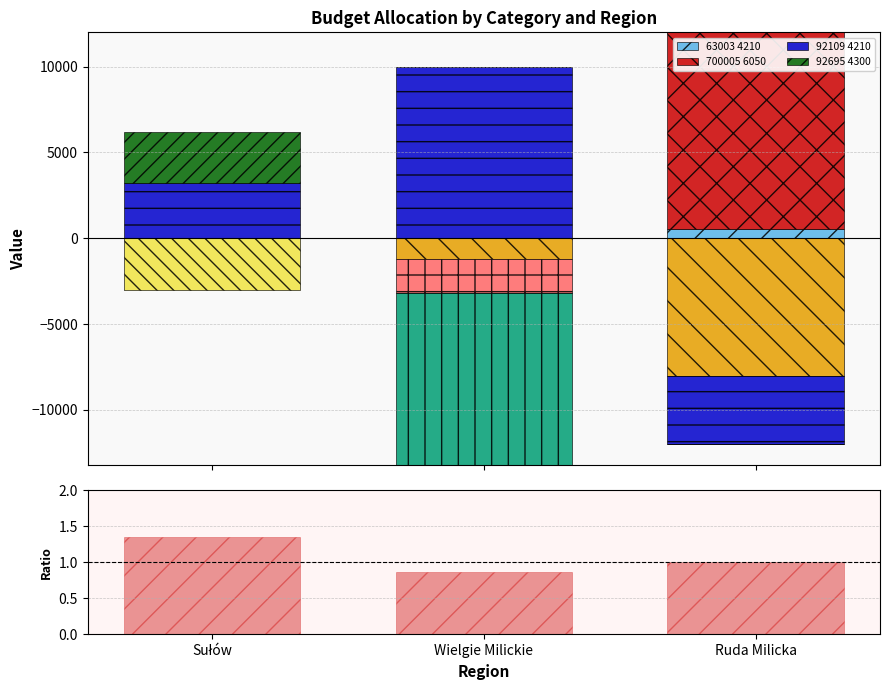

Is it true that 700005 6050 equals 0.0 at Sułów?

True